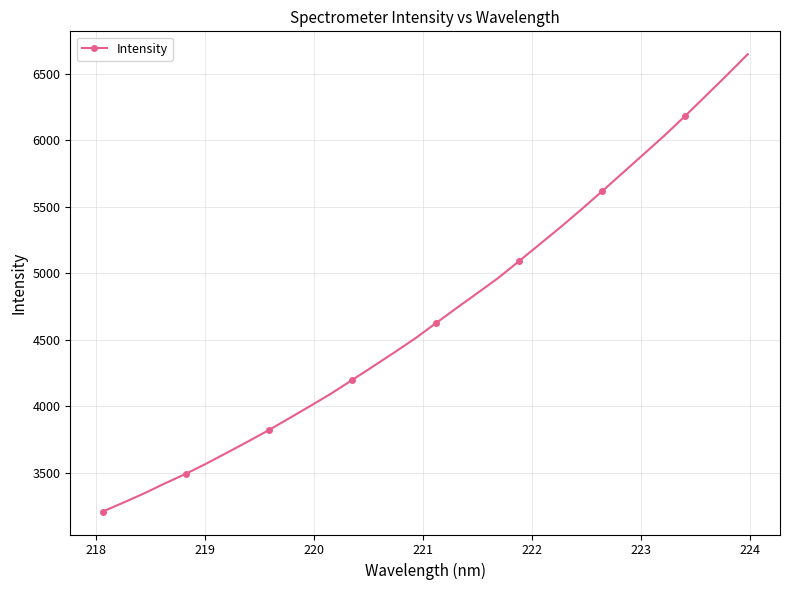

What is the value of the 16th point from the left?

4509.1